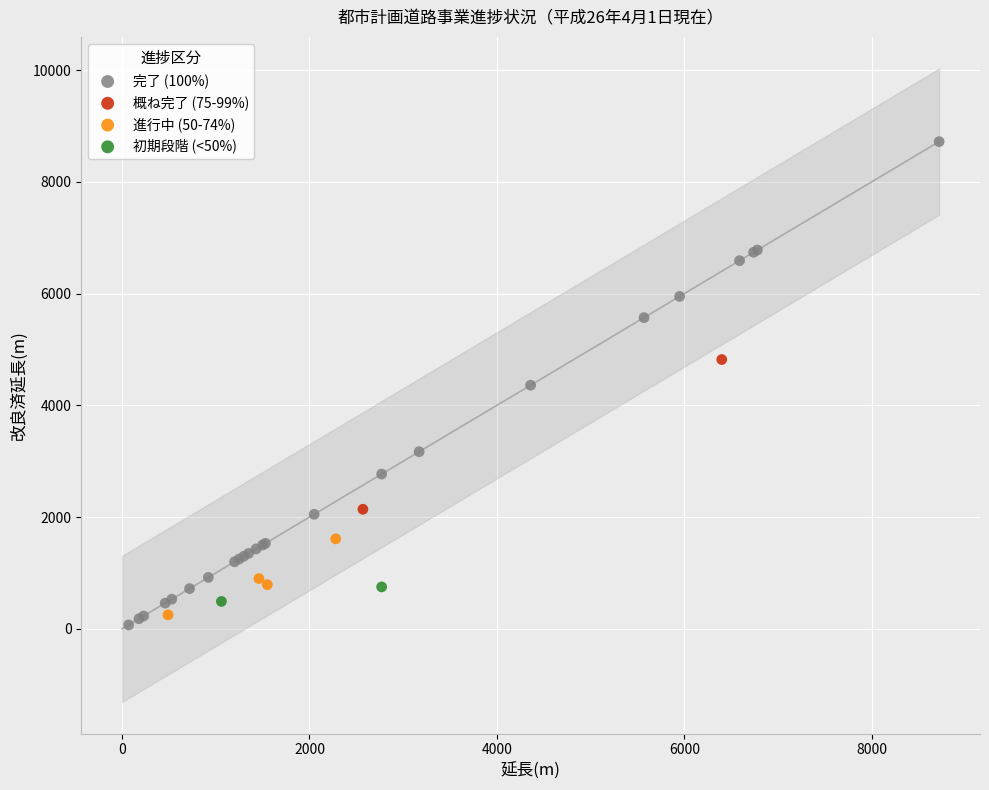

Which series reaches the maximum Y coordinate?

完了 (100%)